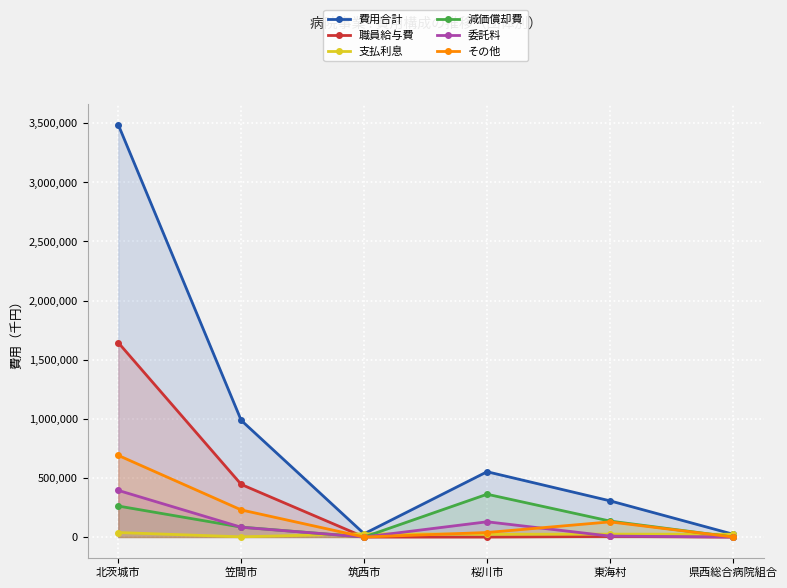

What is the difference between the maximum and minimum values in the 減価償却費 series?

361907